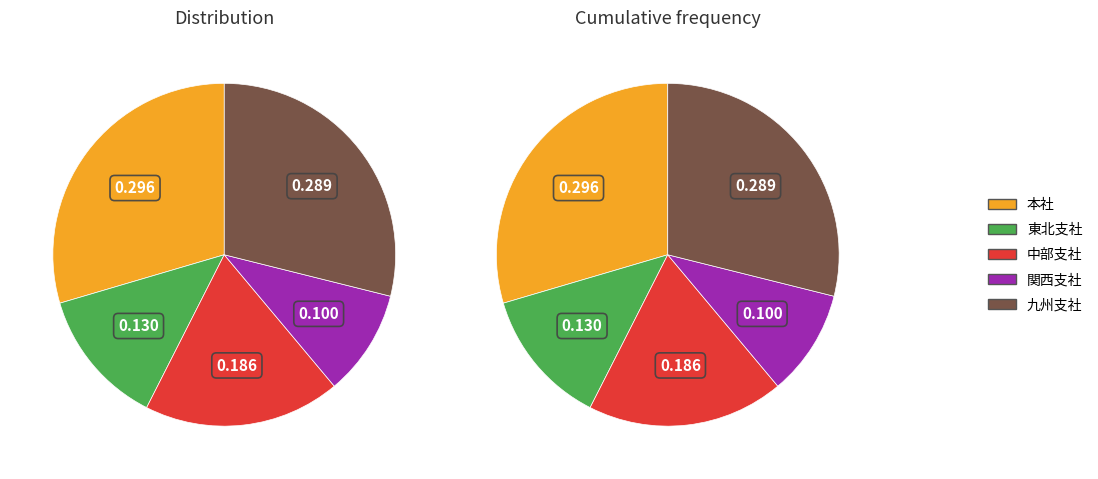

Count the number of slices in the pie.

5